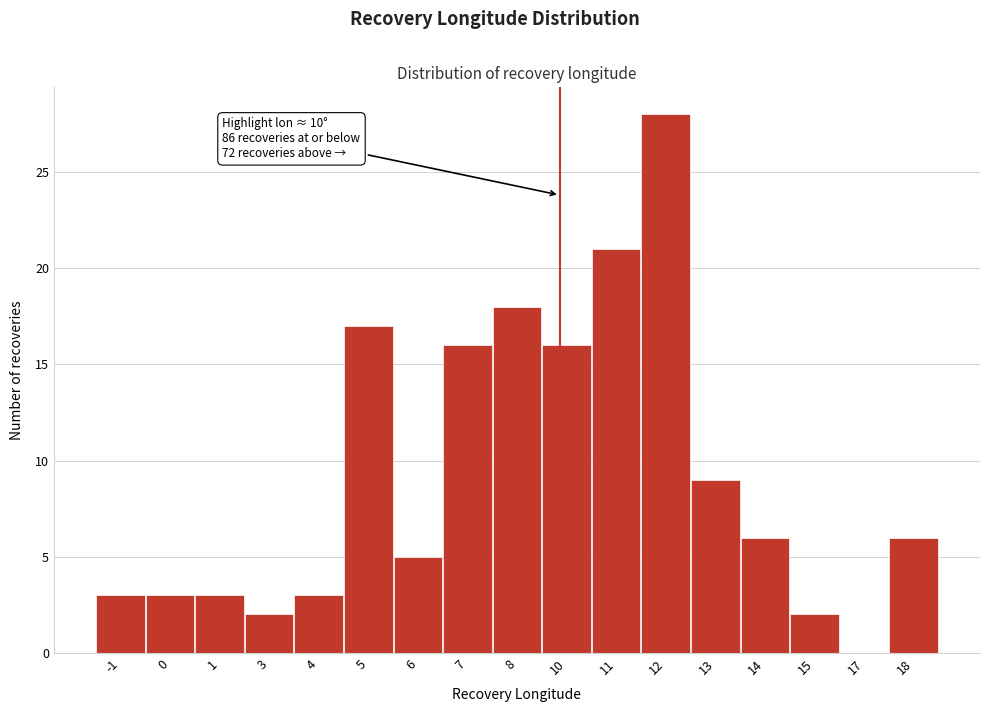

What is the greatest value displayed?

28